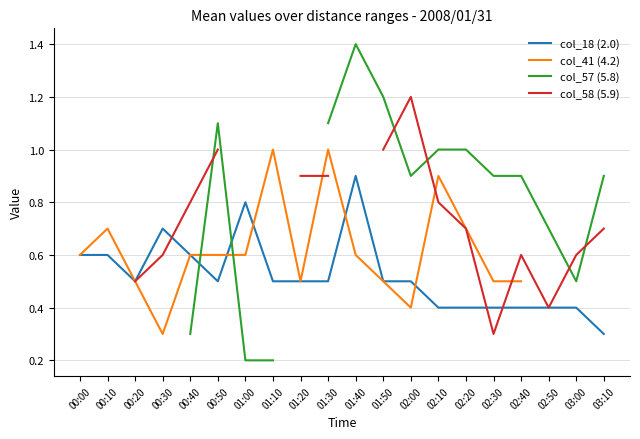

Which category has the lowest value across all series?

01:00